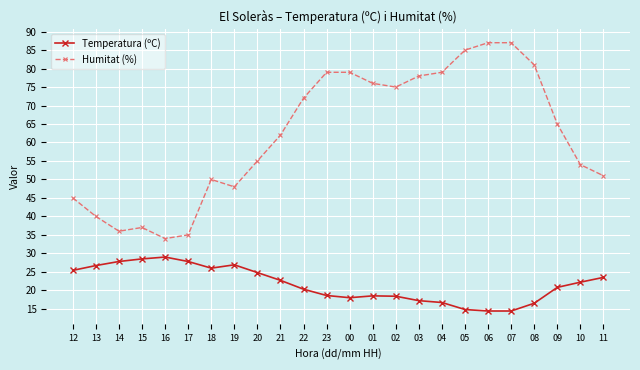

The Humitat (%) series shows 36.2 at 07. True or false?

False